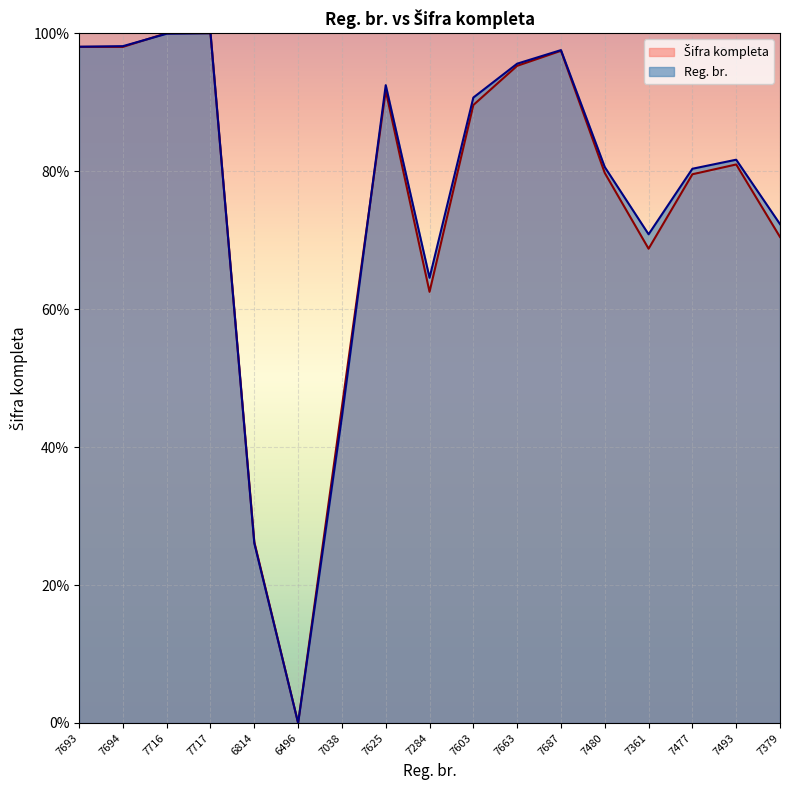

What is the value of the Šifra kompleta point at the 7th from the left?

45.8